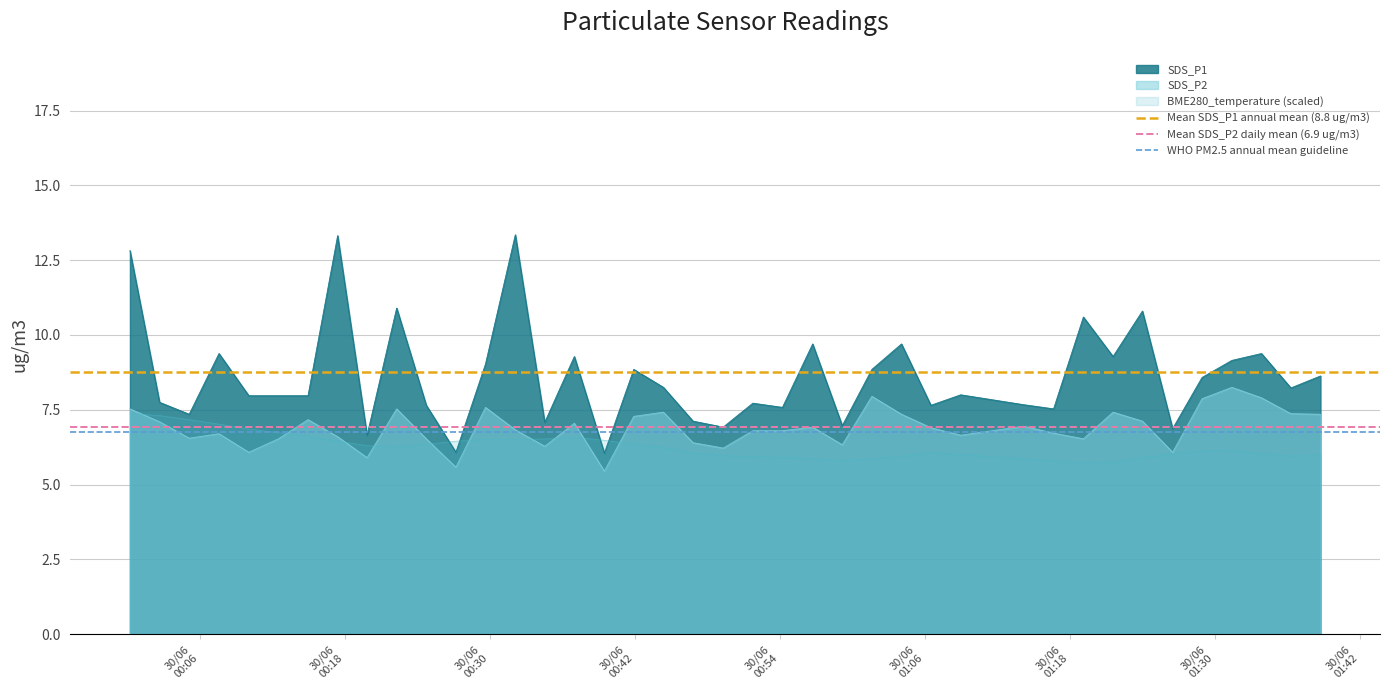

True or false: SDS_P1 and SDS_P2 cross at least once.

False